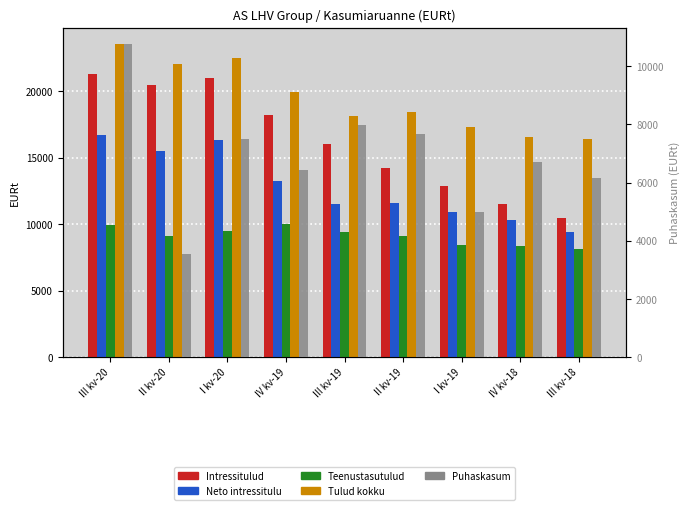

What is the sum of the Puhaskasum values at I kv-20 and IV kv-19?

13916.0